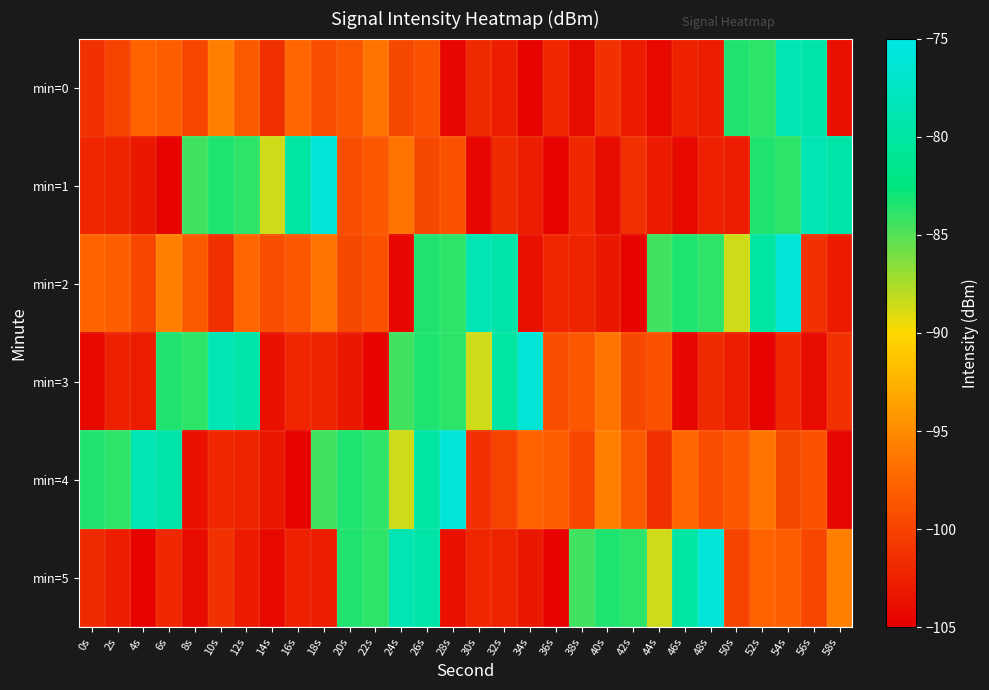

How many categories are shown in the chart?

30